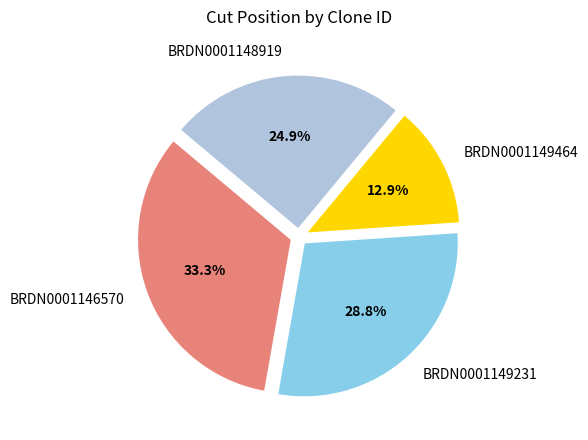

Count the number of slices in the pie.

4